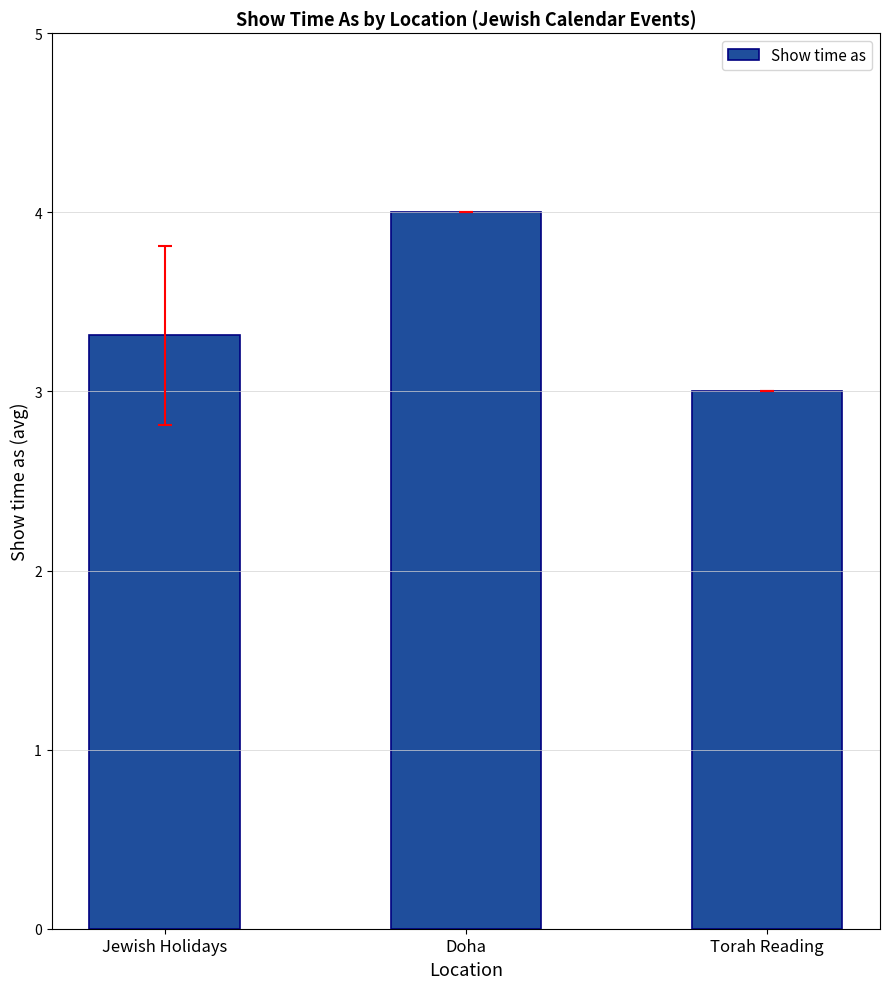

What position from the right is Doha?

2